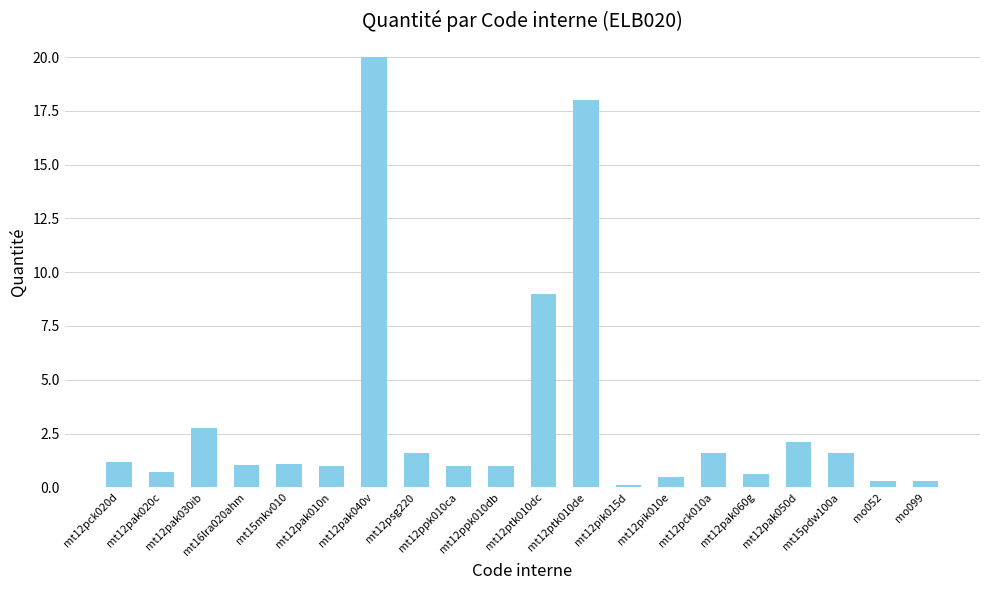

Where does the data first go above 1?

mt12pck020d